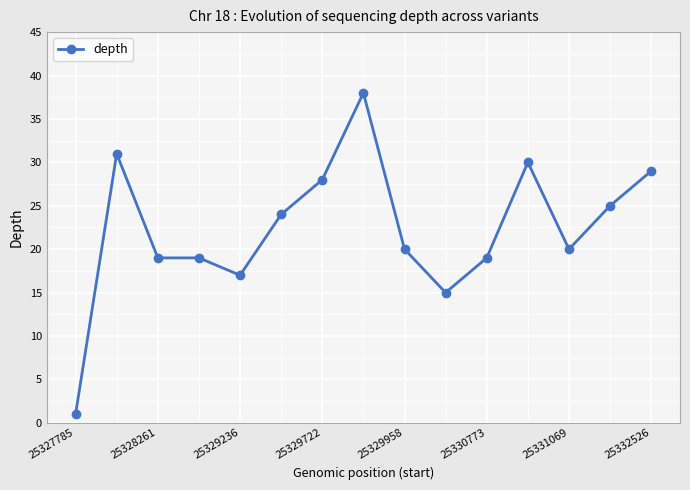

What is the maximum value shown in the chart?

38